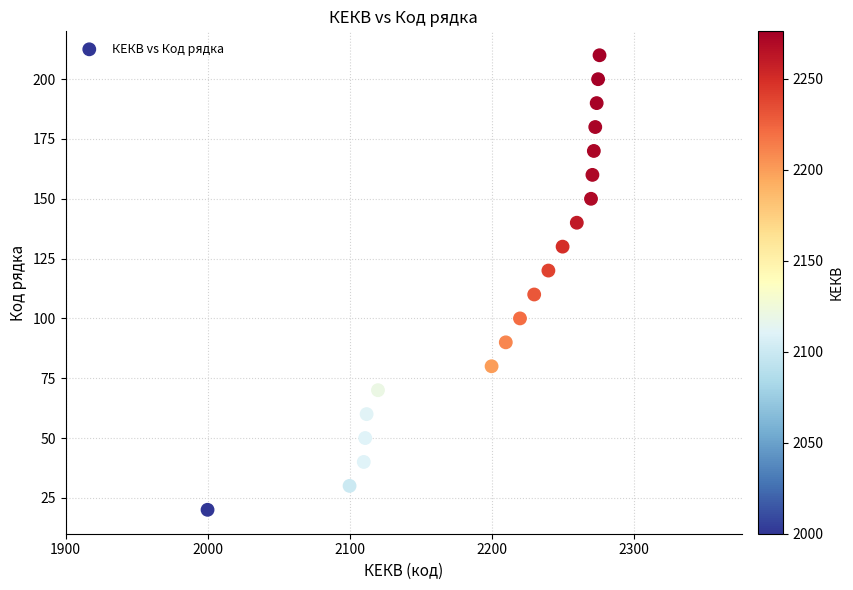

What is the range of X values (max minus min)?

276